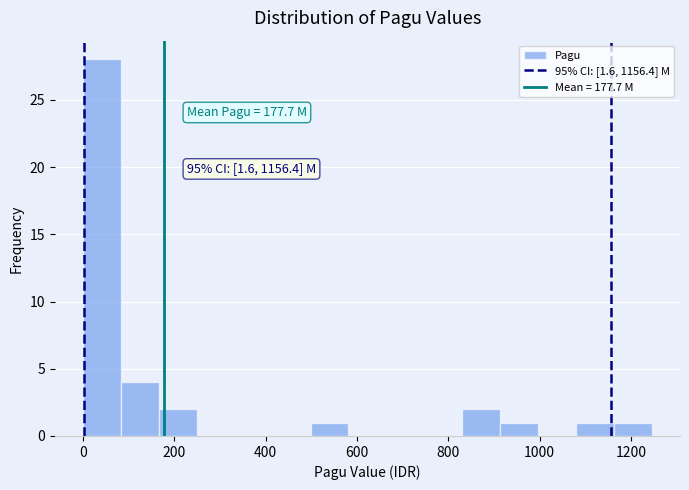

Which range on the x-axis has the tallest bar?

0 to 80